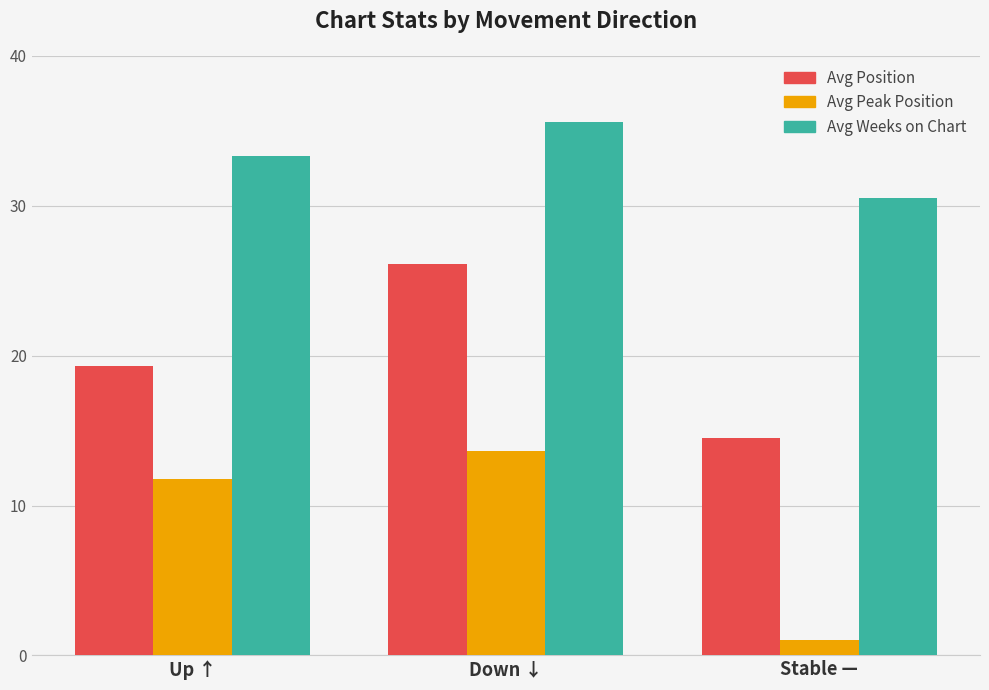

At Stable —, list the series in order from largest to smallest.

Avg Weeks on Chart, Avg Position, Avg Peak Position